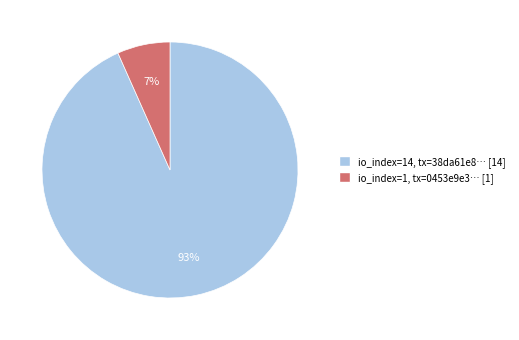

Is there any slice that represents more than half of the pie?

Yes